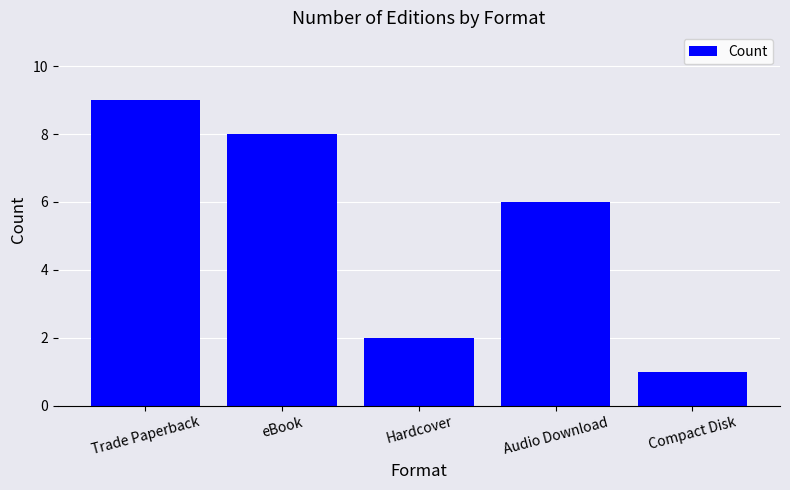

What is the minimum value shown in the chart?

1